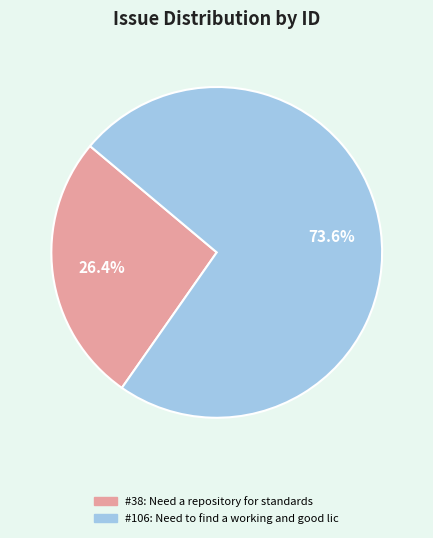

Is there a majority slice in this chart?

Yes